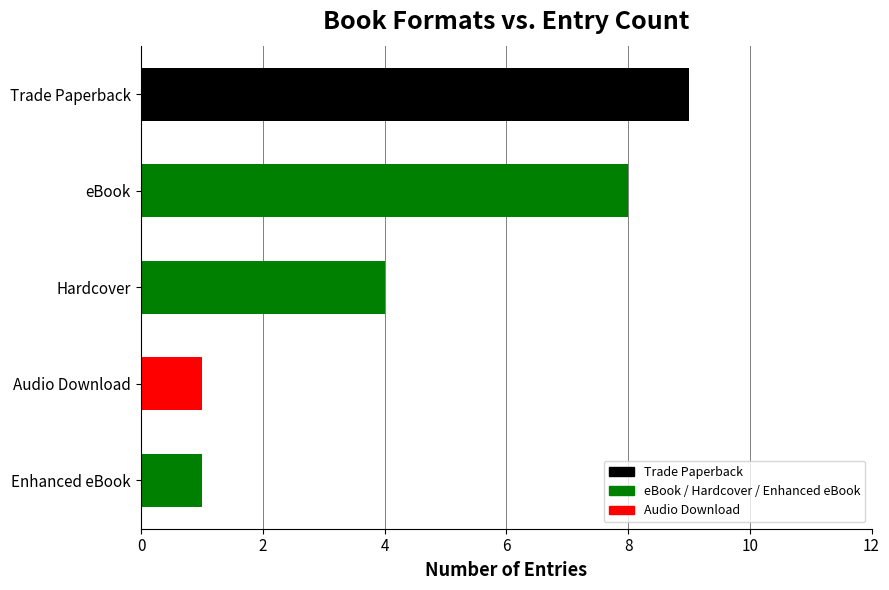

Reading top to bottom, list all the values displayed in this chart.

9	8	4	1	1